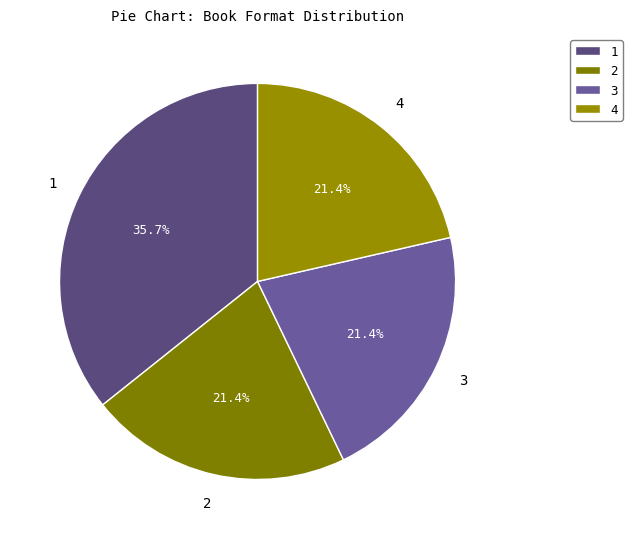

Approximately how many times larger is the value at 4 compared to 1?

0.6